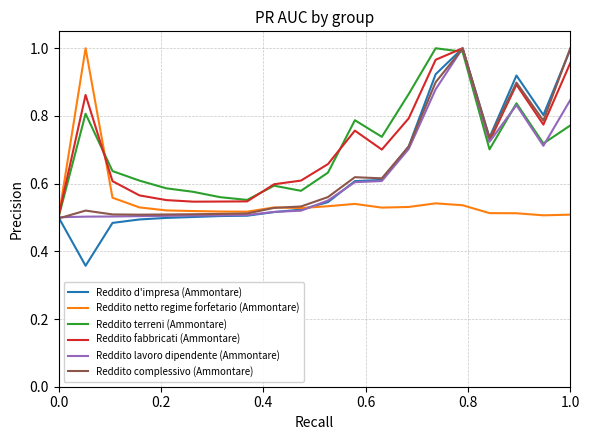

Which series has the widest spread of values?

Reddito d'impresa (Ammontare)